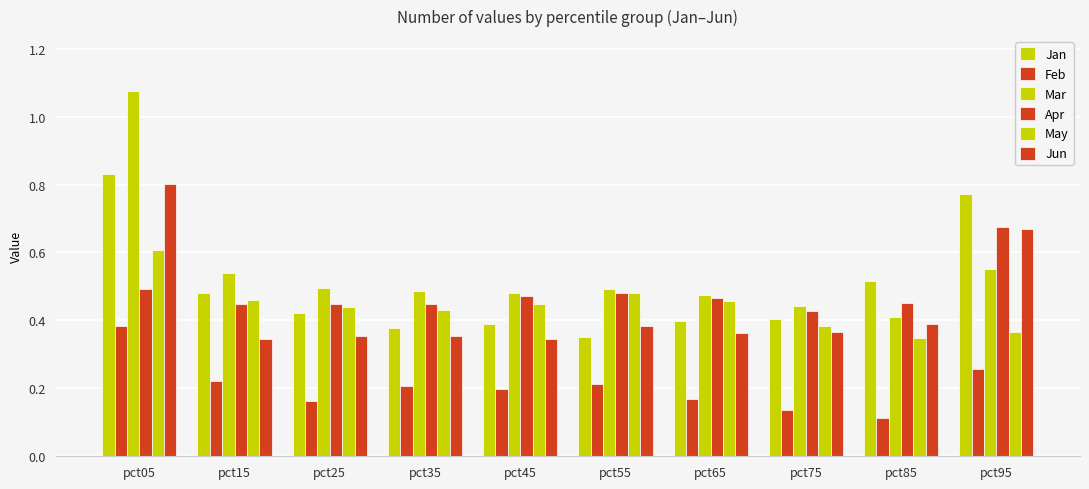

Are the bars grouped side by side (vs. stacked)?

Yes